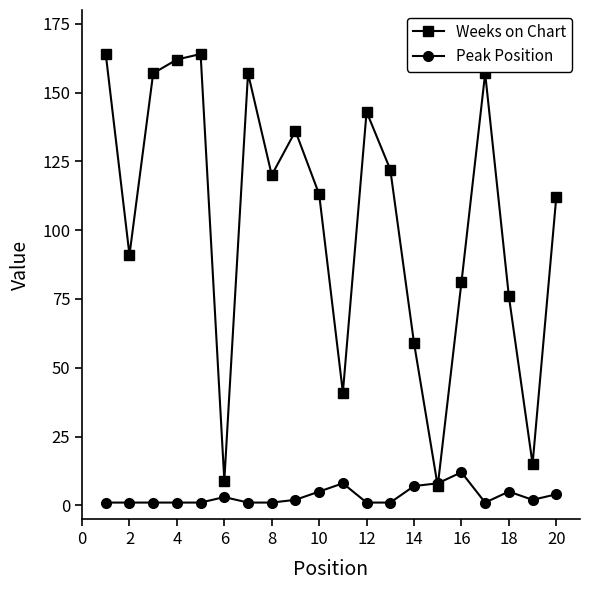

Which series has the largest total across all categories?

Weeks on Chart